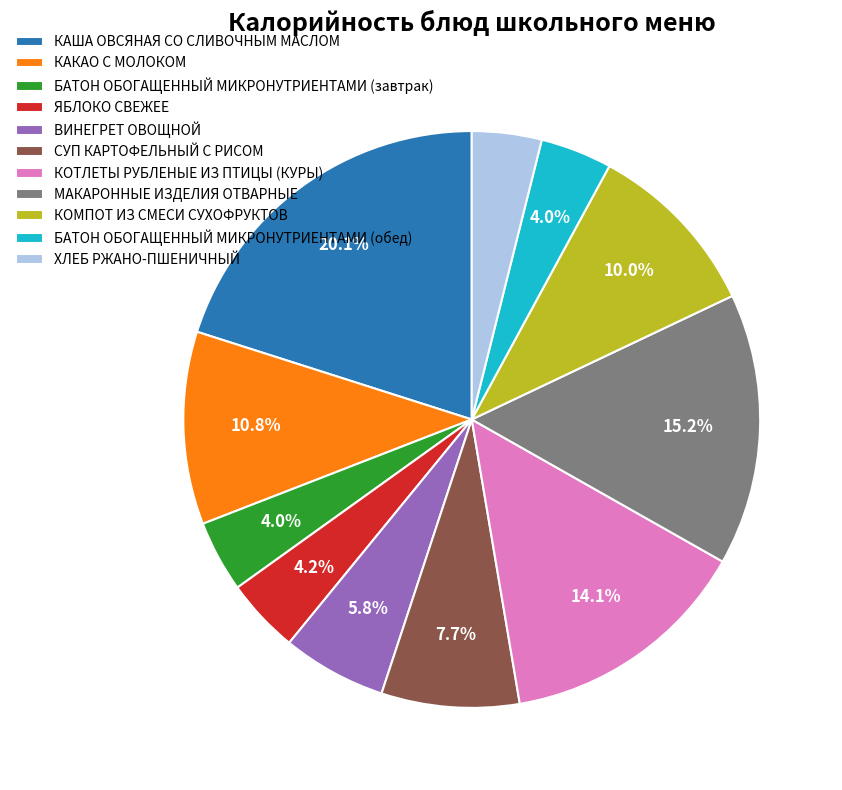

Which has a higher value, СУП КАРТОФЕЛЬНЫЙ С РИСОМ or БАТОН ОБОГАЩЕННЫЙ МИКРОНУТРИЕНТАМИ (завтрак)?

СУП КАРТОФЕЛЬНЫЙ С РИСОМ